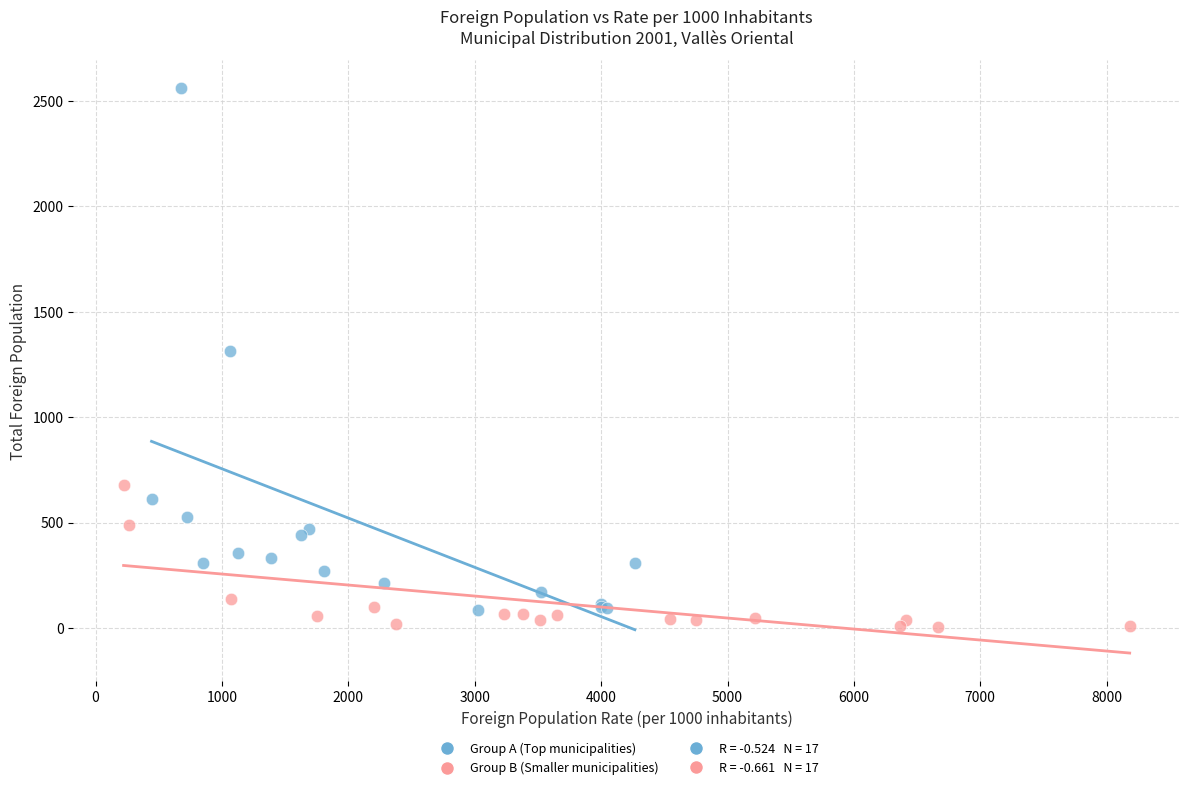

Which series reaches the maximum Y coordinate?

Group A (Top municipalities)